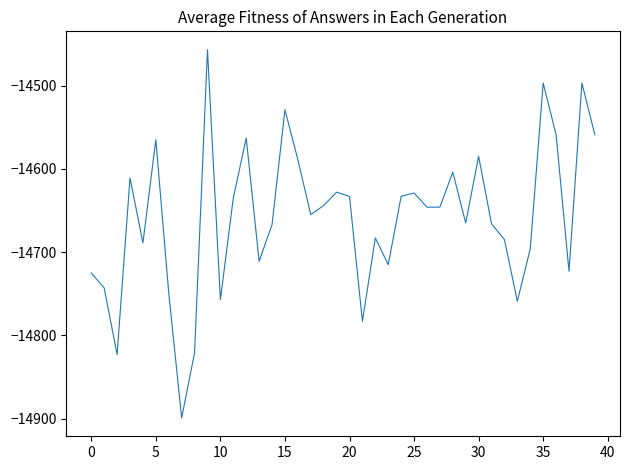

What is the maximum value shown in the chart?

-14457